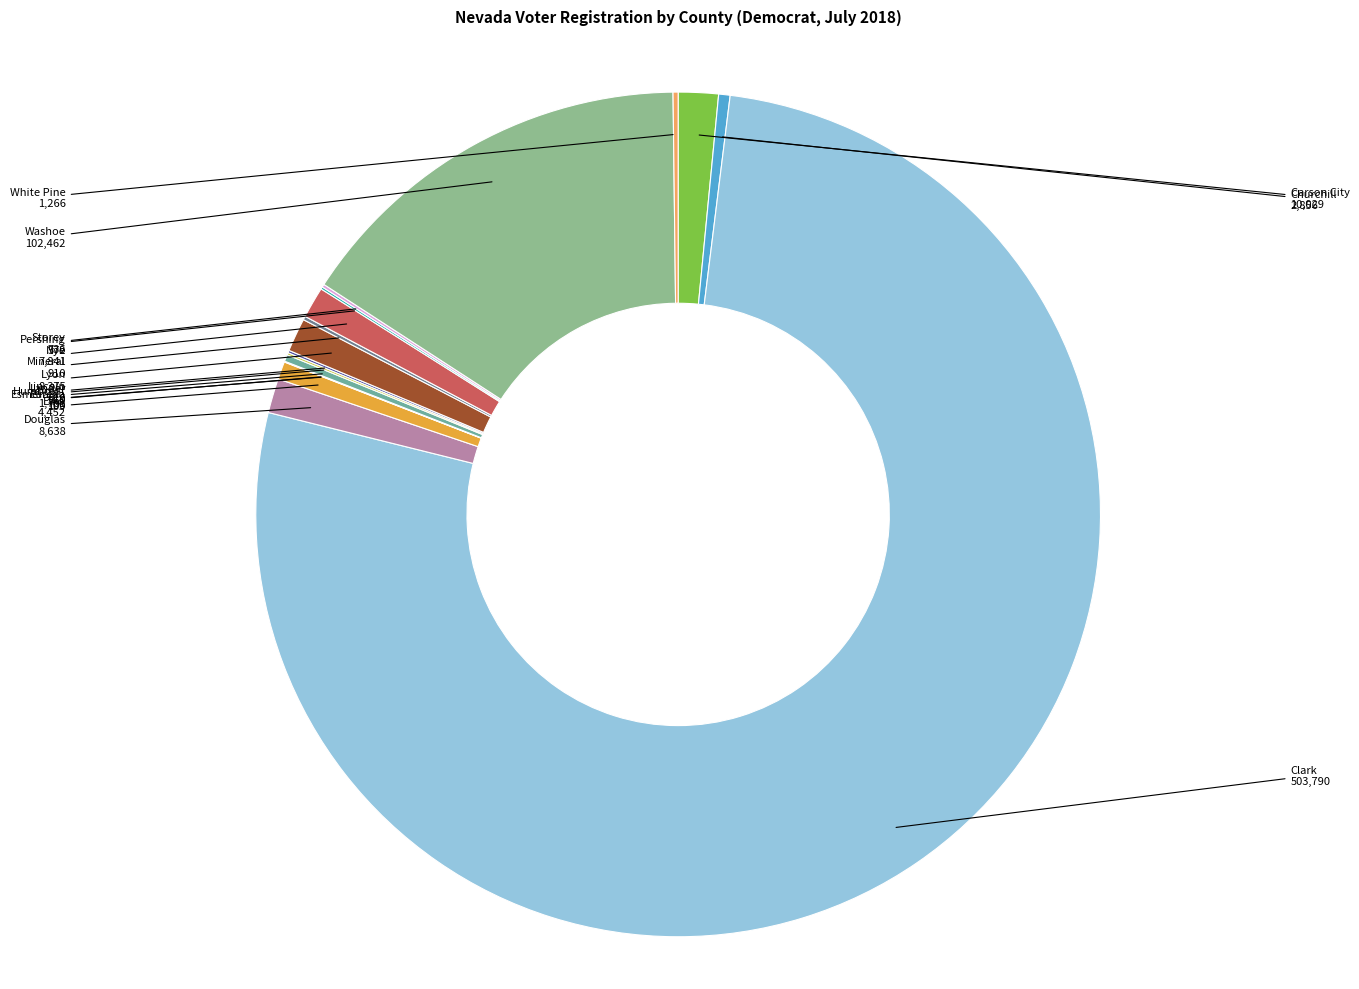

How many segments does this pie chart have?

17